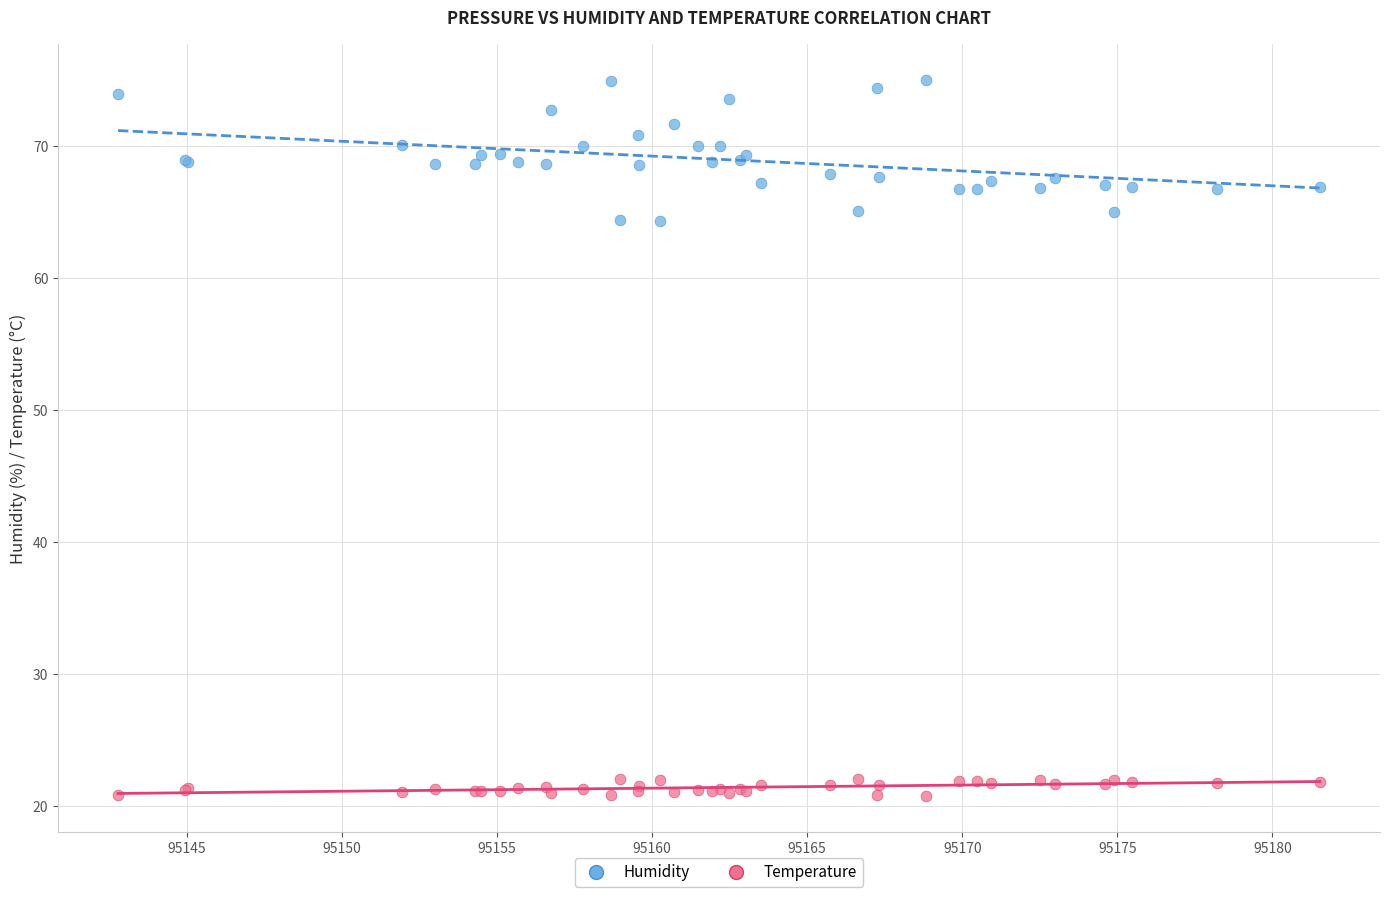

Which series contains the highest Y value?

Humidity